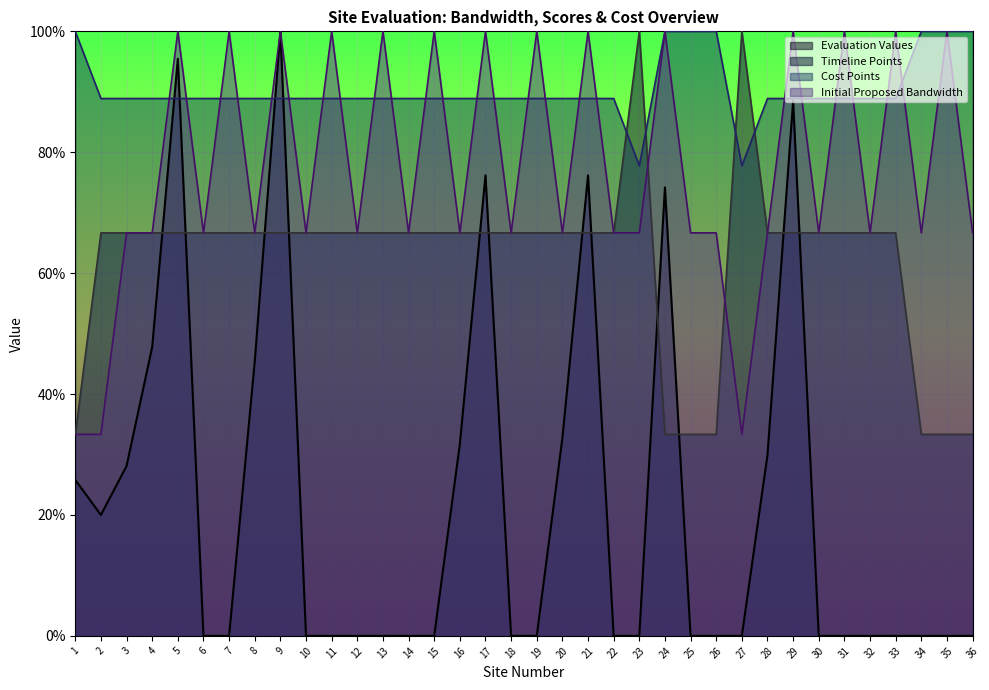

How many lines are shown in the chart?

4